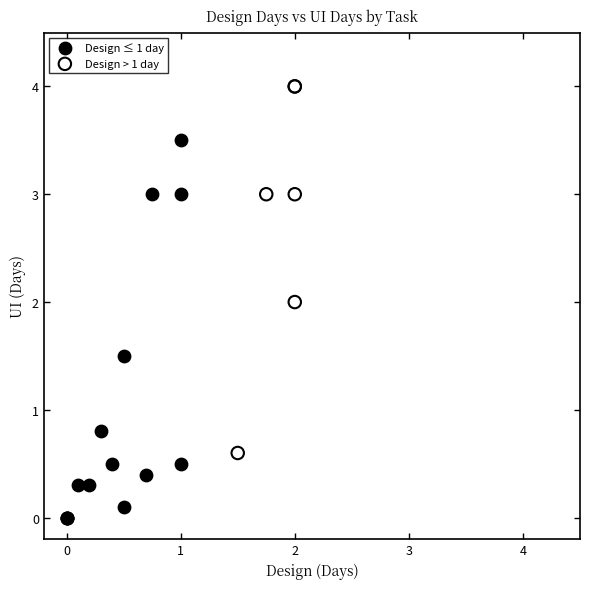

Which series has the widest spread of Y values?

Design ≤ 1 day